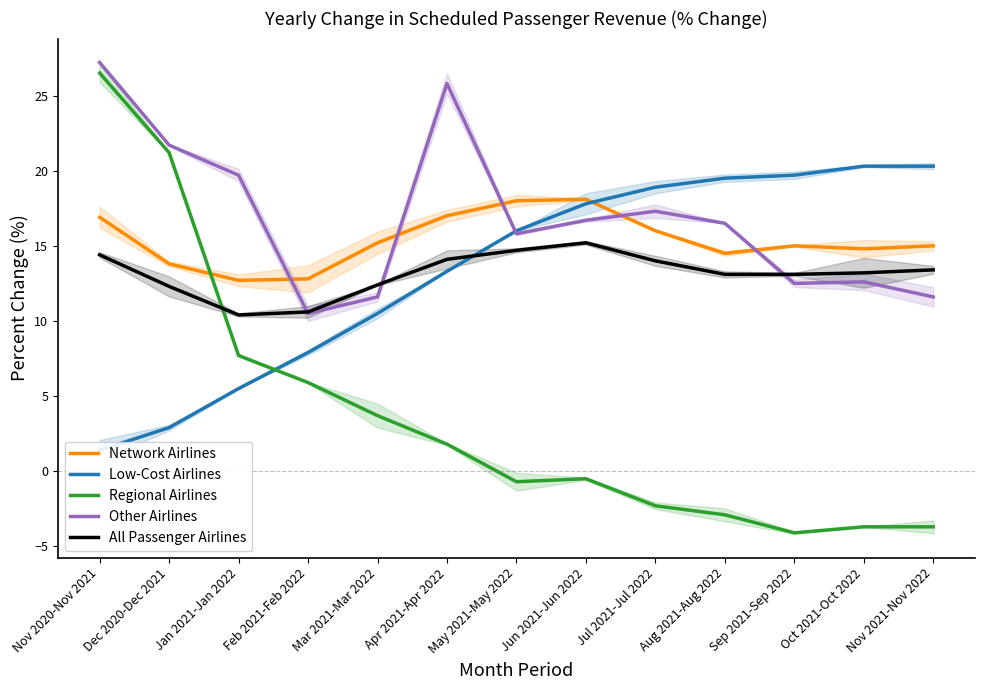

Which has a higher value, Oct 2021-Oct 2022 or Sep 2021-Sep 2022?

Sep 2021-Sep 2022